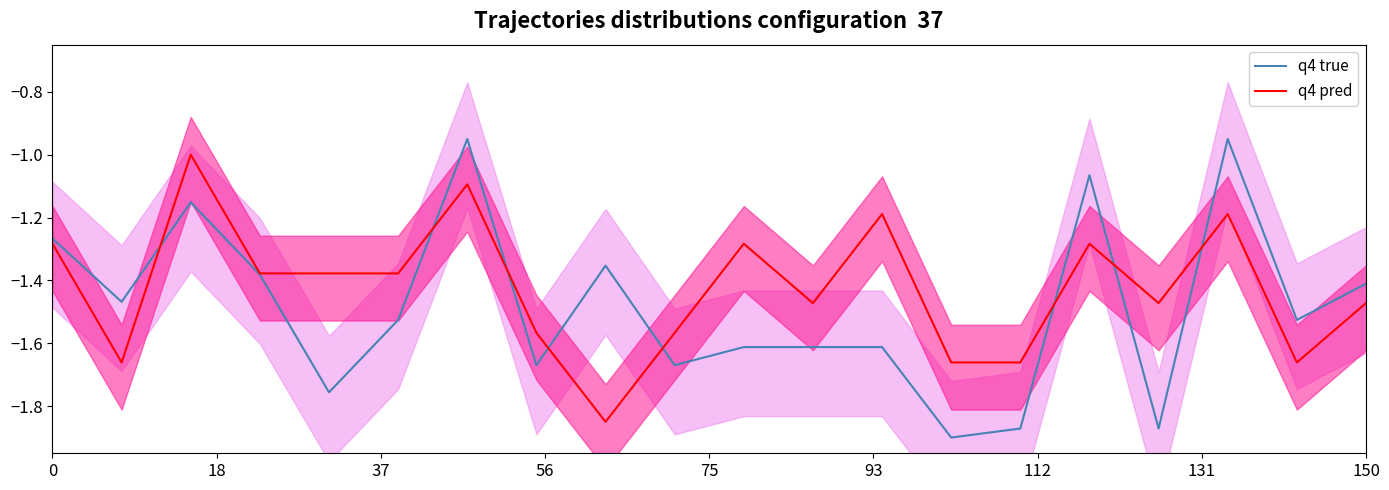

What is the maximum value for q4 pred?

-1.0